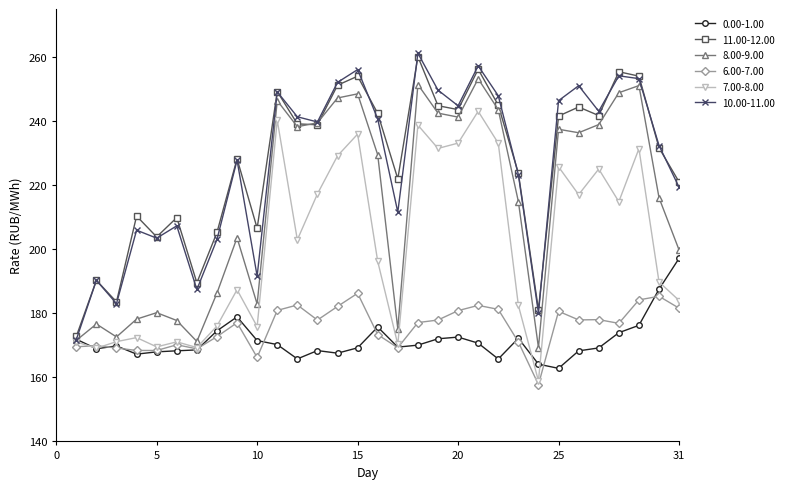

In 0.00-1.00, how many points are higher than both neighbors (excluding endpoints)?

6